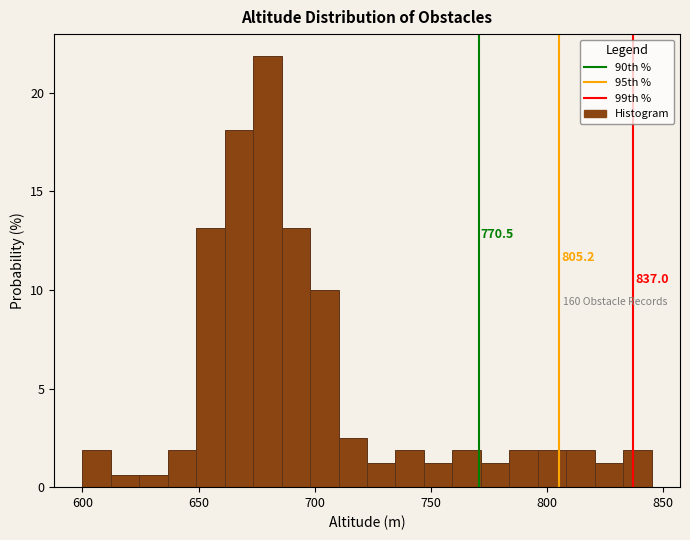

Read against the x-axis, roughly where is the centre of the tallest bar?

680